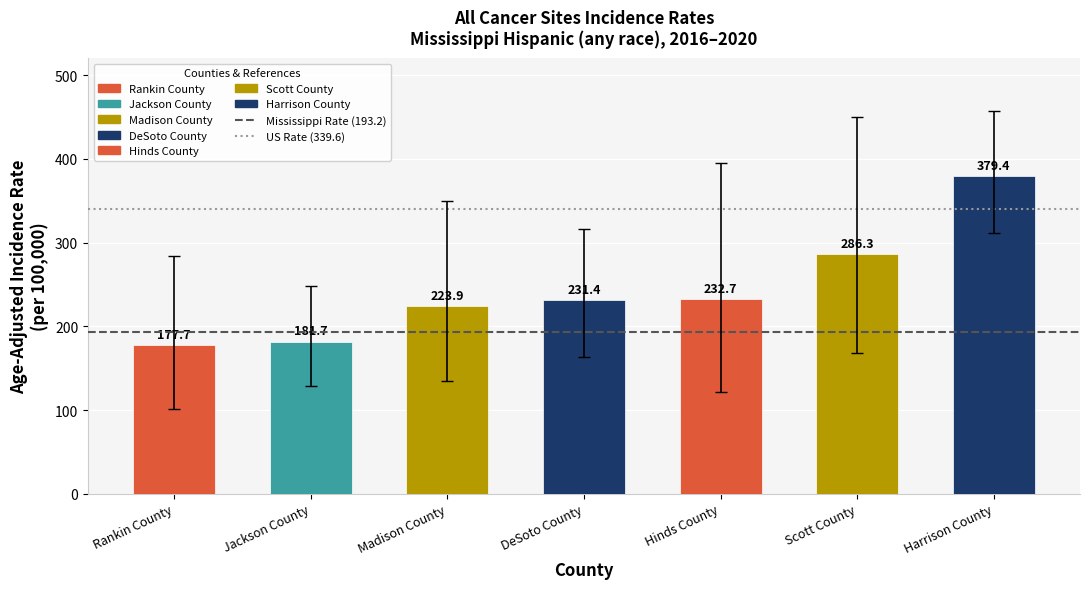

How many bars are there in total?

7